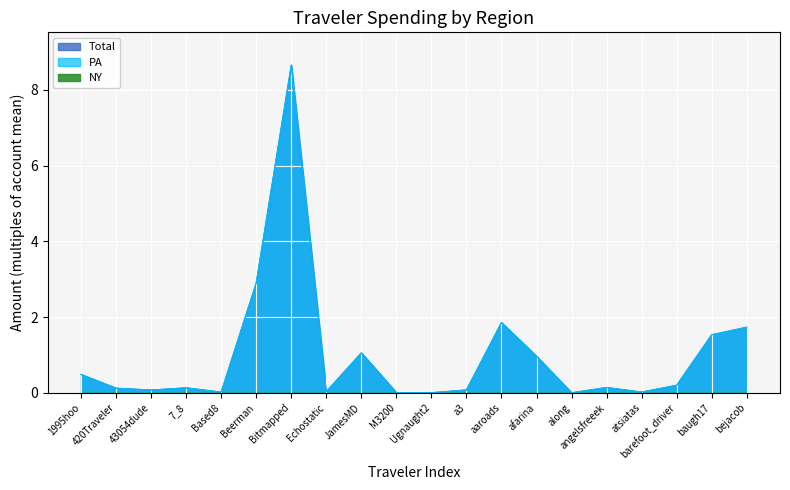

How many interior local valleys does the PA series have?

6